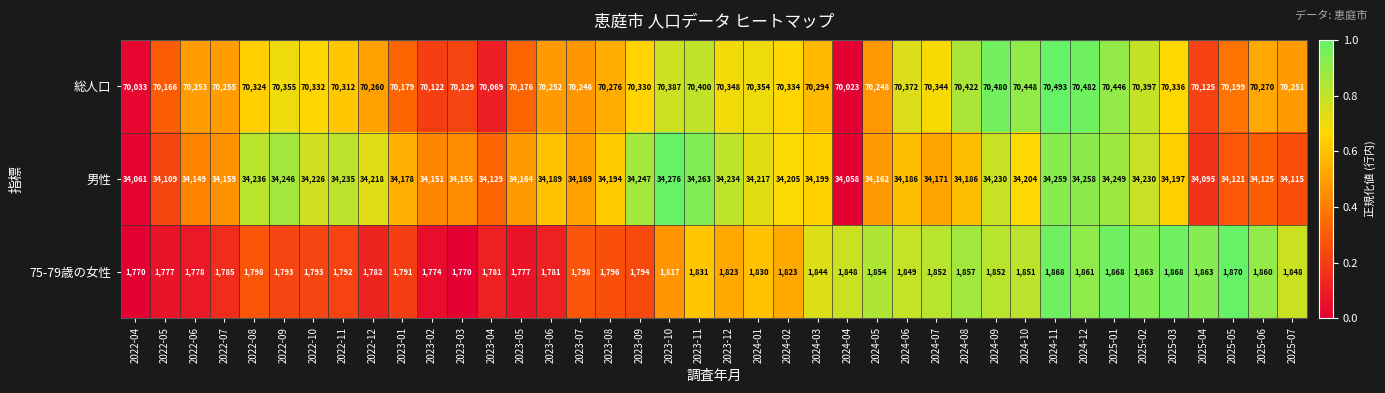

Which series has the widest spread of values?

総人口